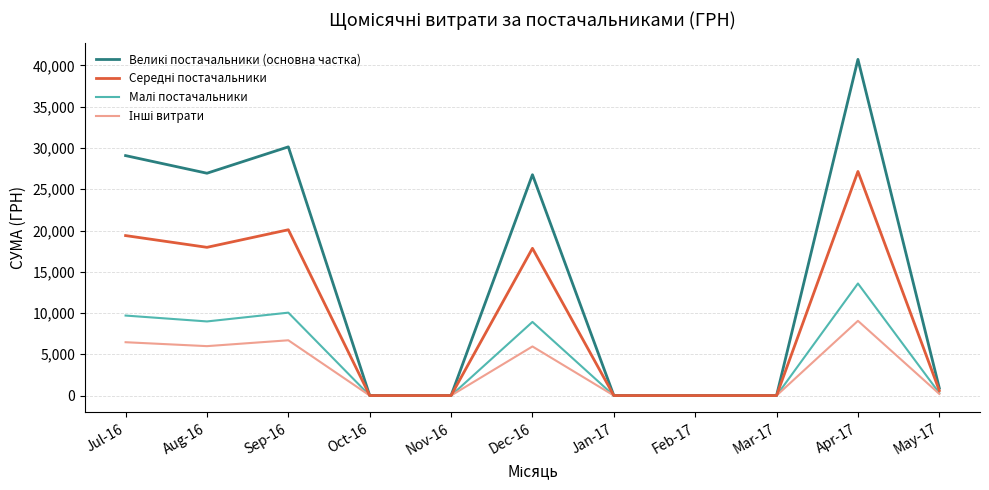

At which category is the sum across all series the highest?

Apr-17